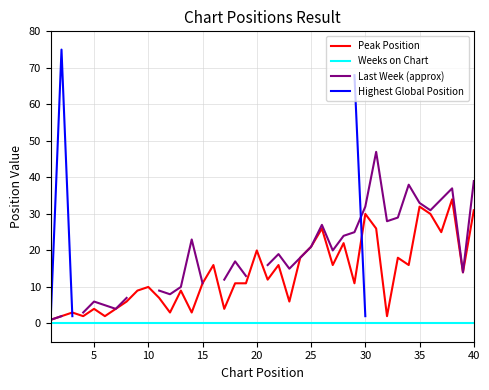

What is the maximum value for Peak Position?

34